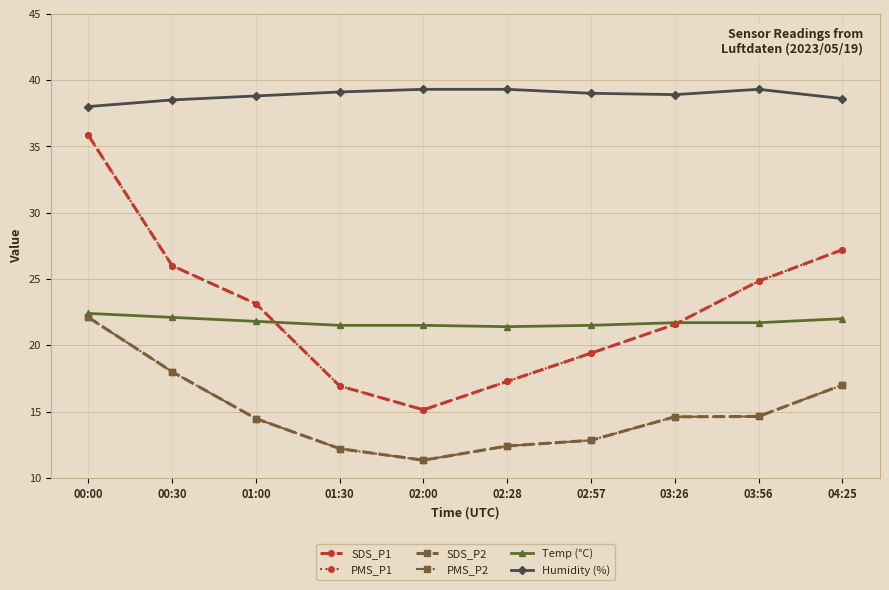

Where is the first local minimum for Temp (°C)?

02:28